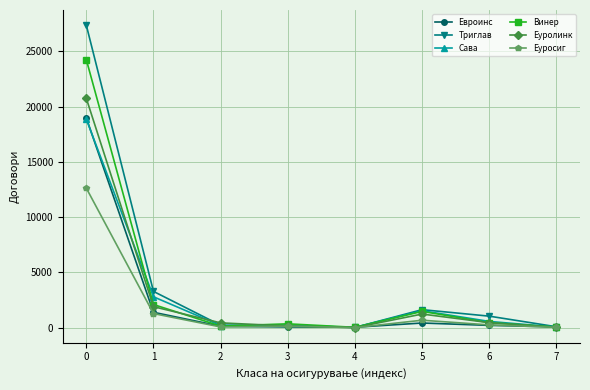

Is it true that Евроинс equals 31070 at 0?

False